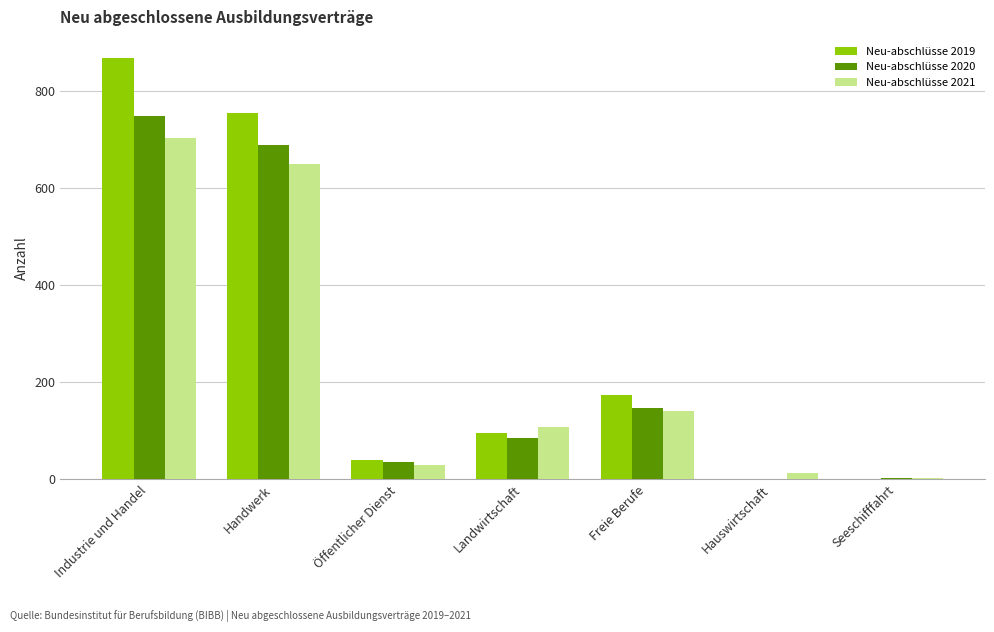

What is the sum of all Neu-abschlüsse 2021 values?

1644